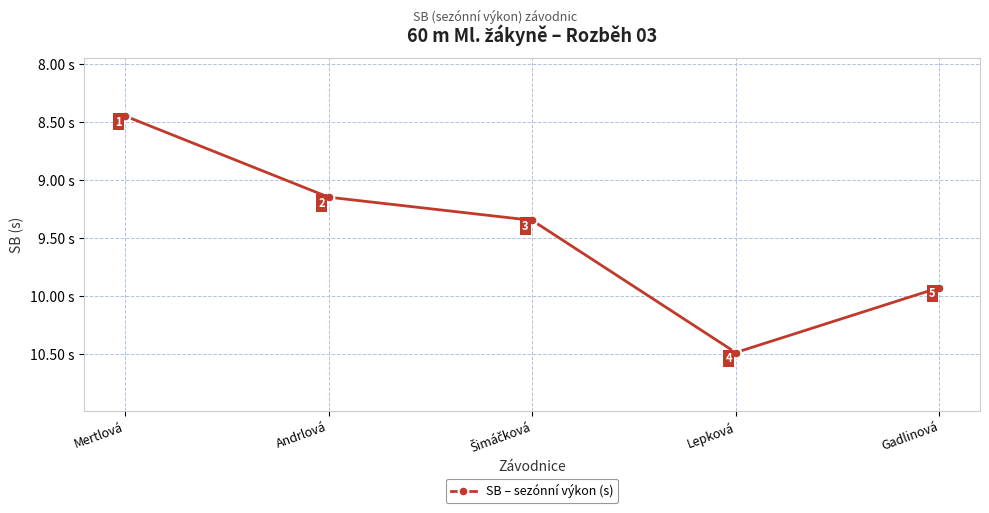

At which category does the chart reach its minimum across all series?

Mertlová